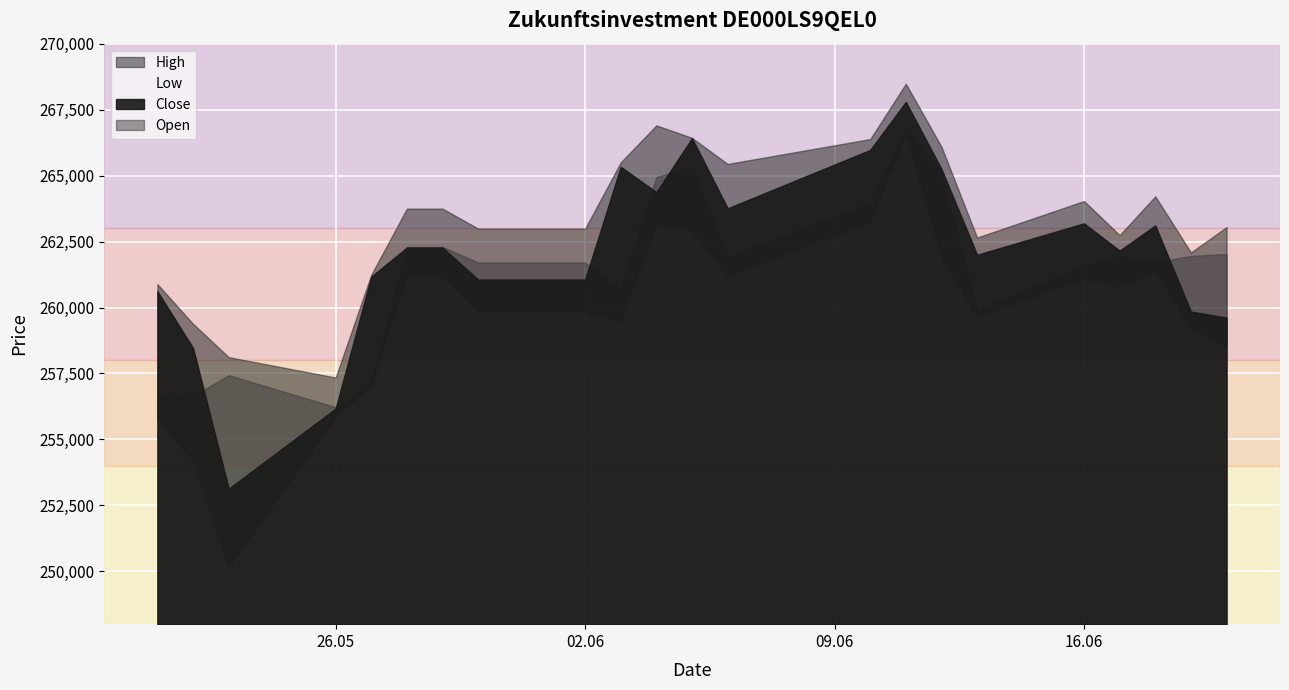

True or false: Low and Close intersect in this chart.

False